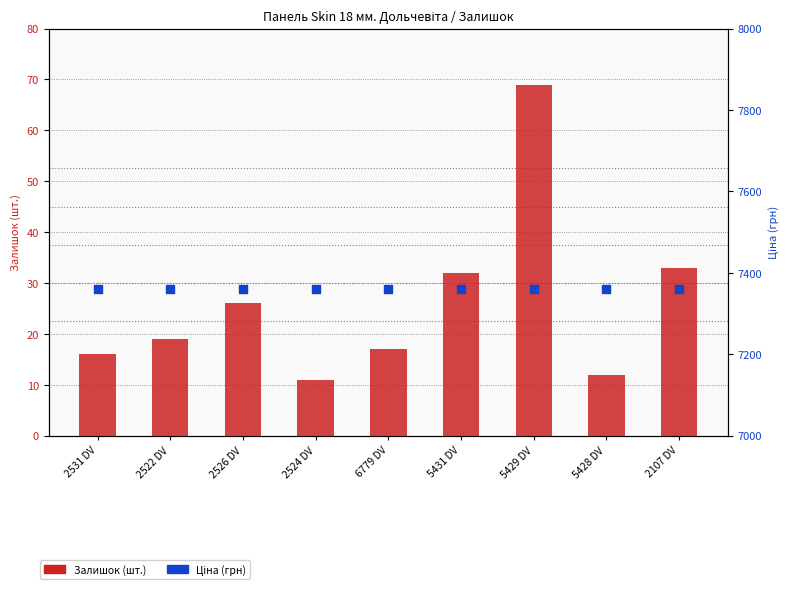

Which series contains the lowest Y value?

Залишок